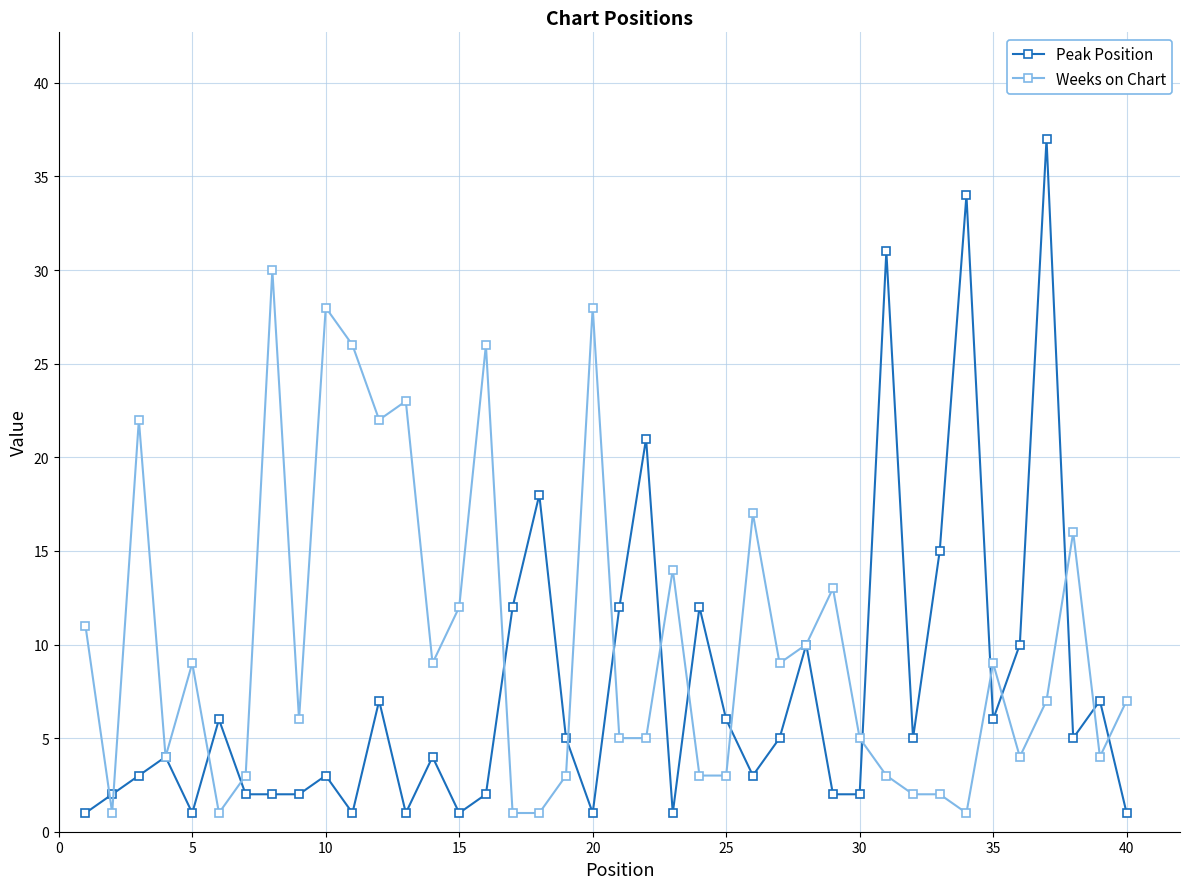

Does the chart have visible grid lines?

Yes